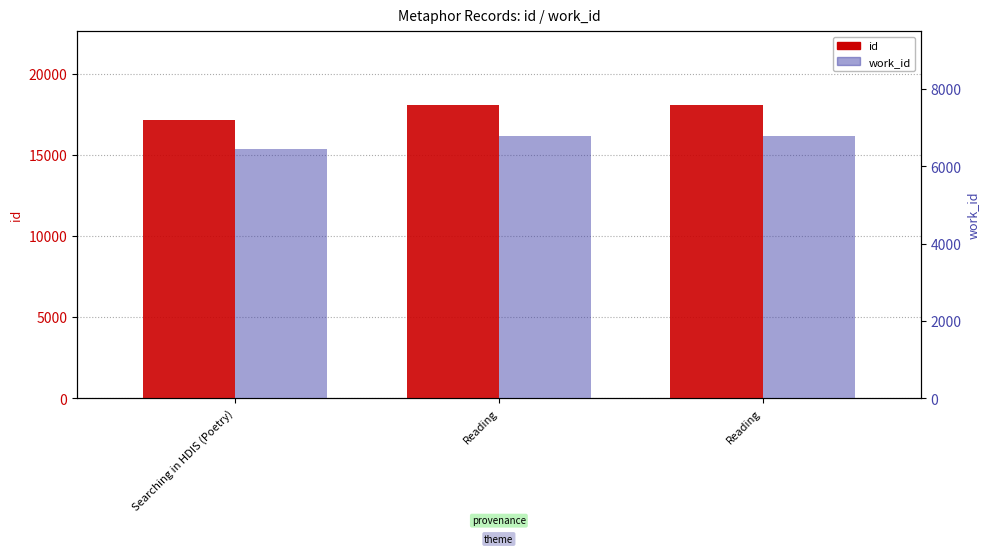

What is the label of the 1st bar from the right?

Reading